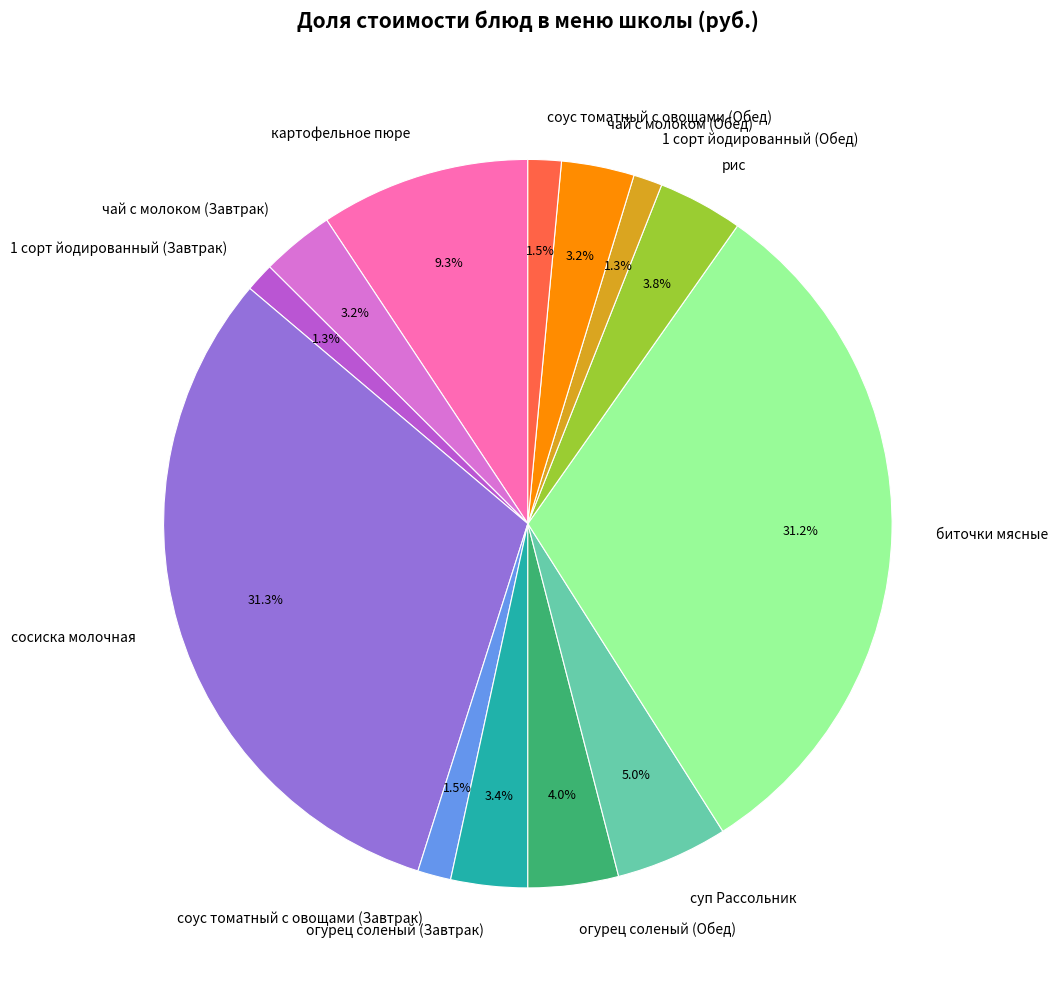

What percentage is the 1 сорт йодированный (Завтрак) slice, to the nearest percent?

1%